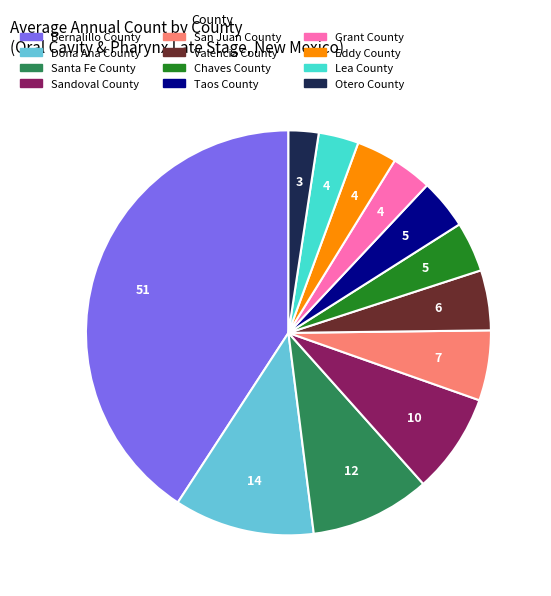

Is the sum of Santa Fe County and Otero County greater than half?

No